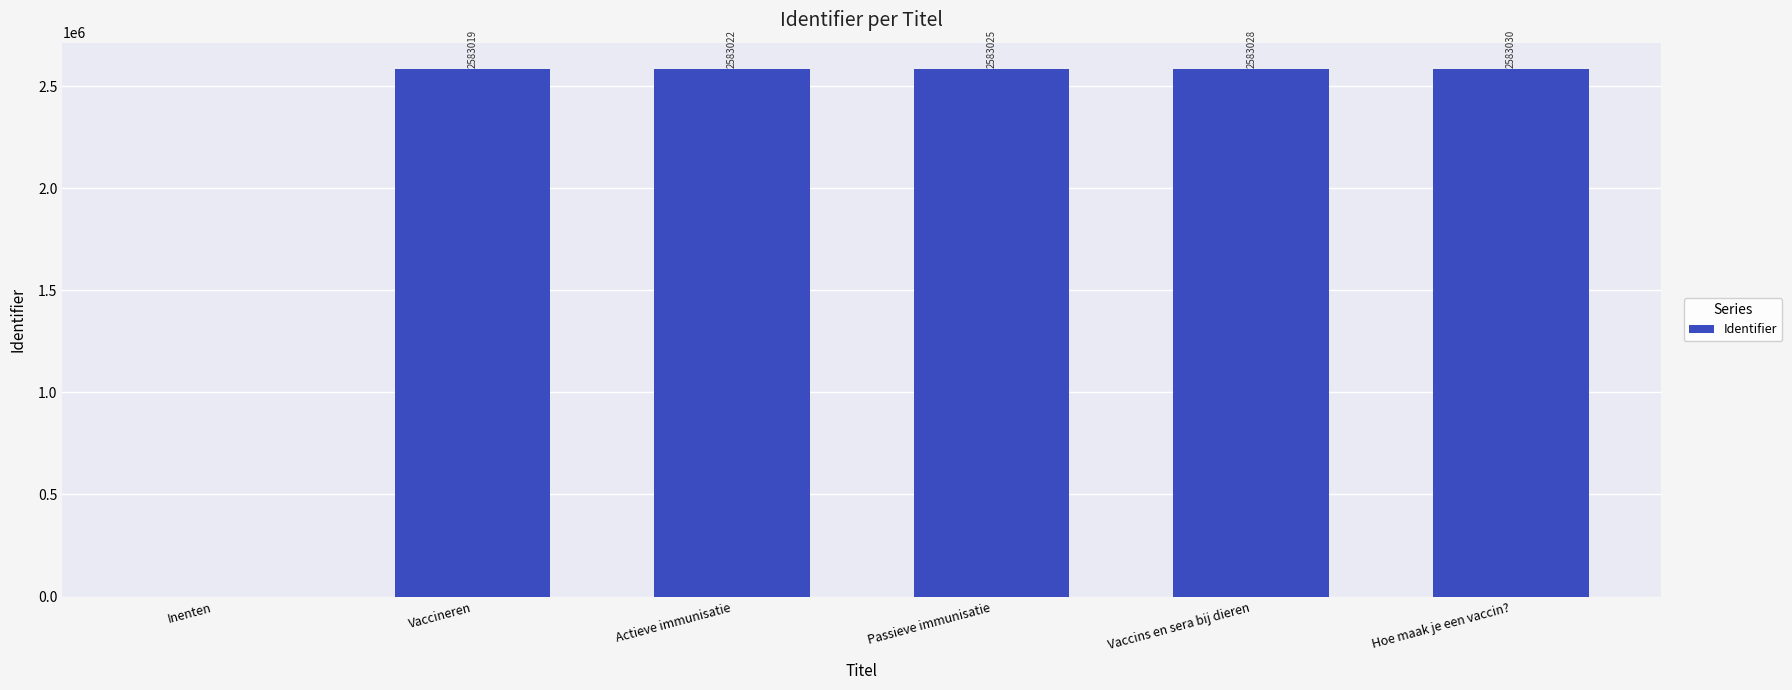

The chart shows a value of 2583025 at Passieve immunisatie. True or false?

True